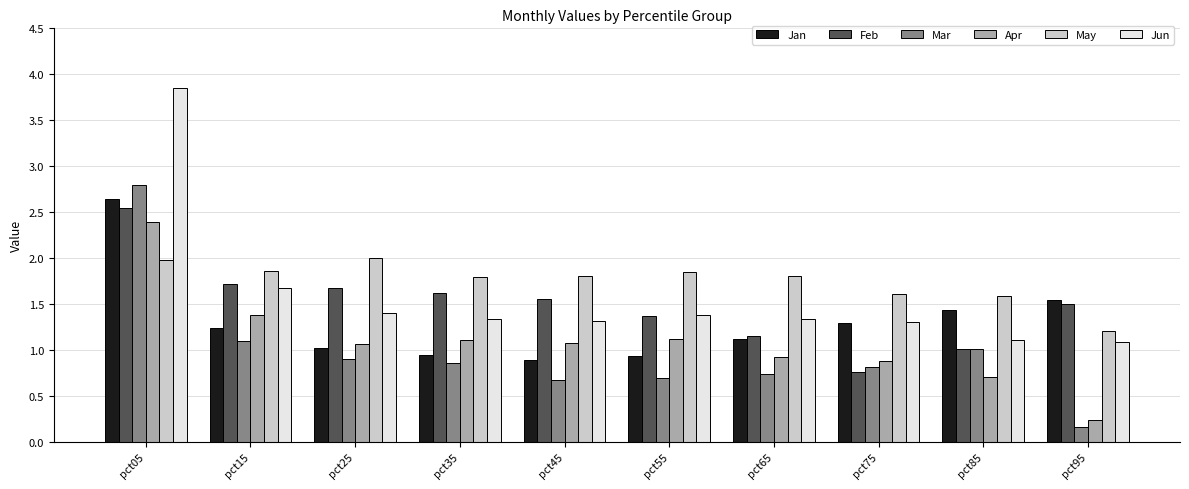

At which category is the sum across all series the highest?

pct05